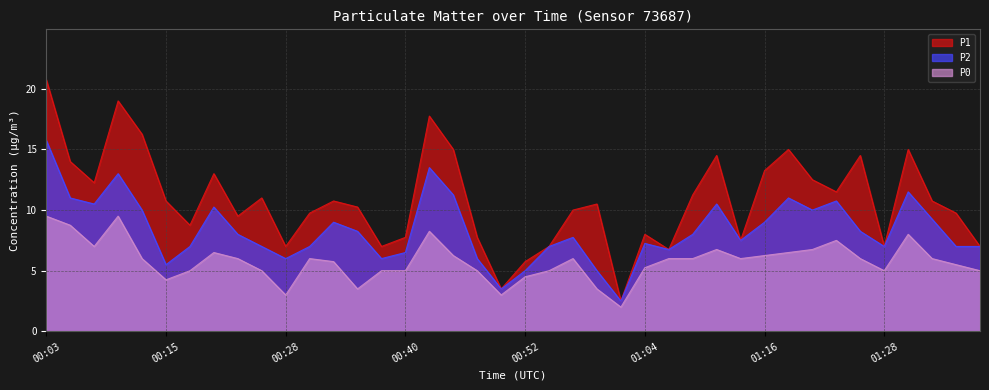

Is it true that P2 equals 4.2 at 00:23?

False